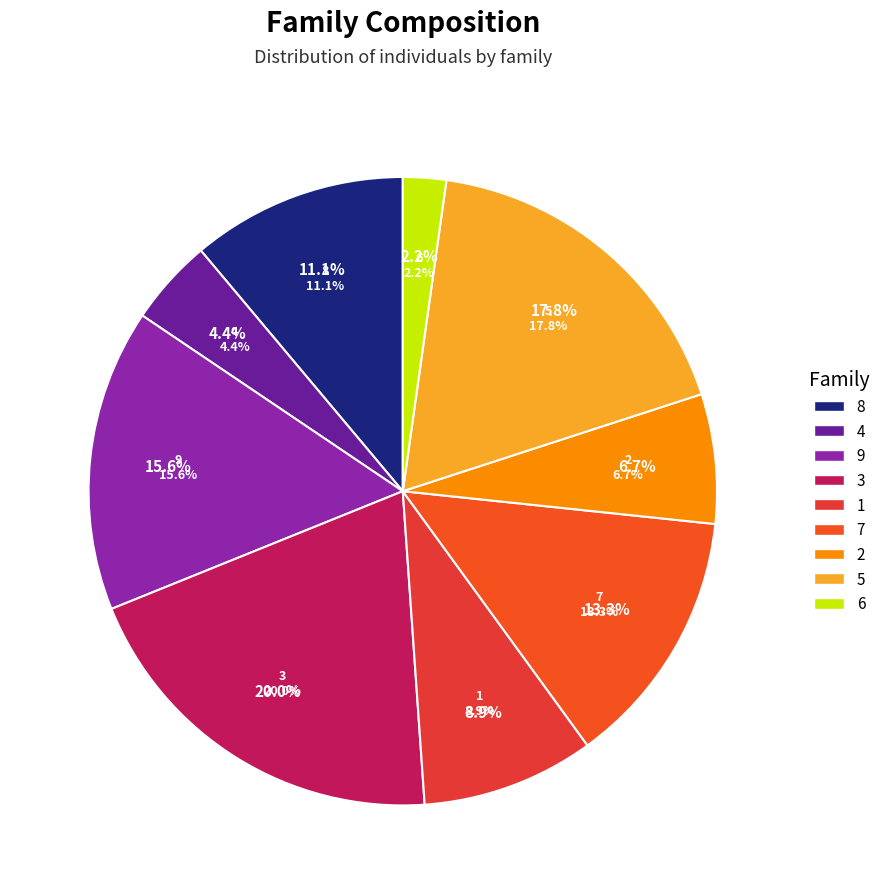

To the nearest percent, what is the average slice percentage?

11%